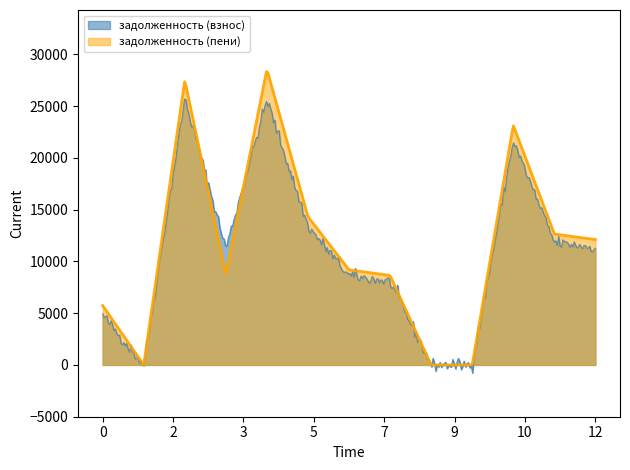

What is the greatest value displayed?

28558.8